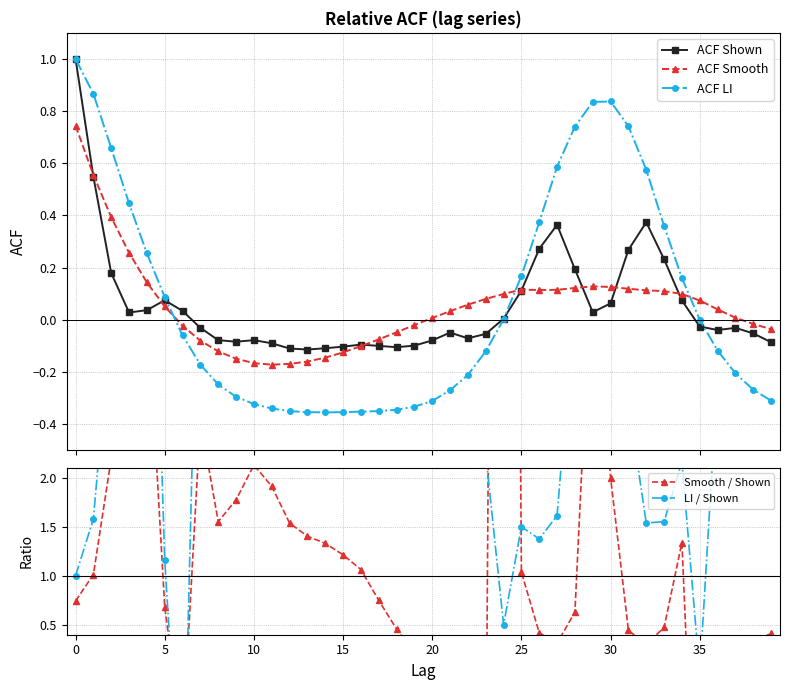

What is the value of the LI / Shown point at the 22nd from the left?

5.5